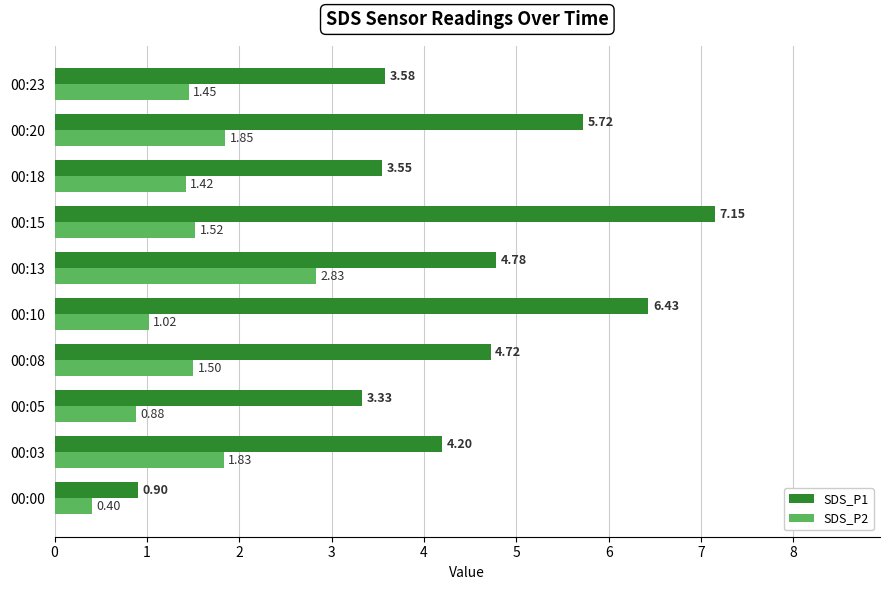

Rank the categories by SDS_P2 value from lowest to highest.

00:00, 00:05, 00:10, 00:18, 00:23, 00:08, 00:15, 00:03, 00:20, 00:13